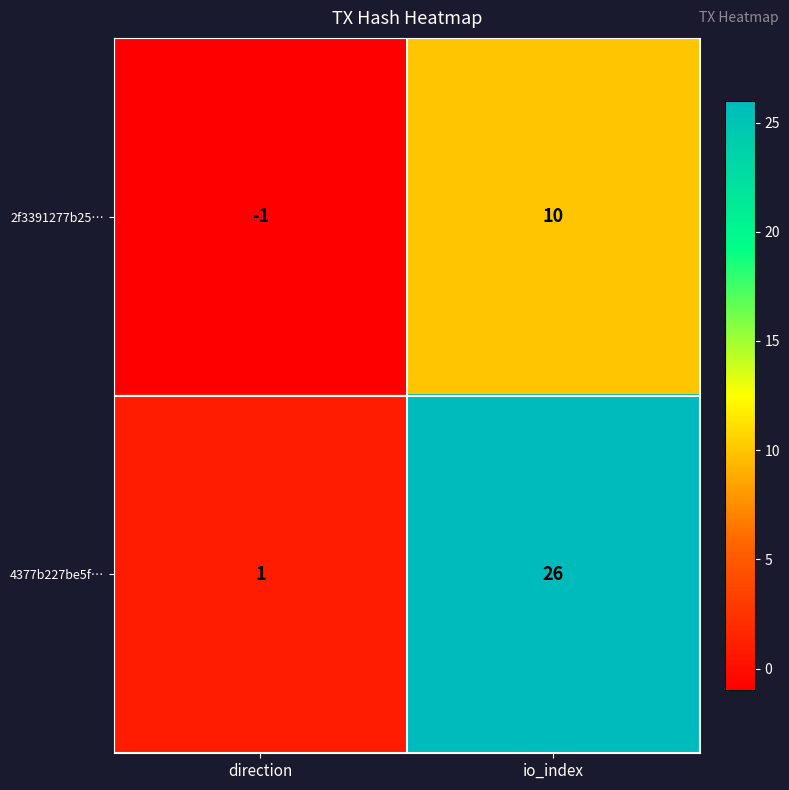

At which category does the chart reach its peak across all series?

io_index